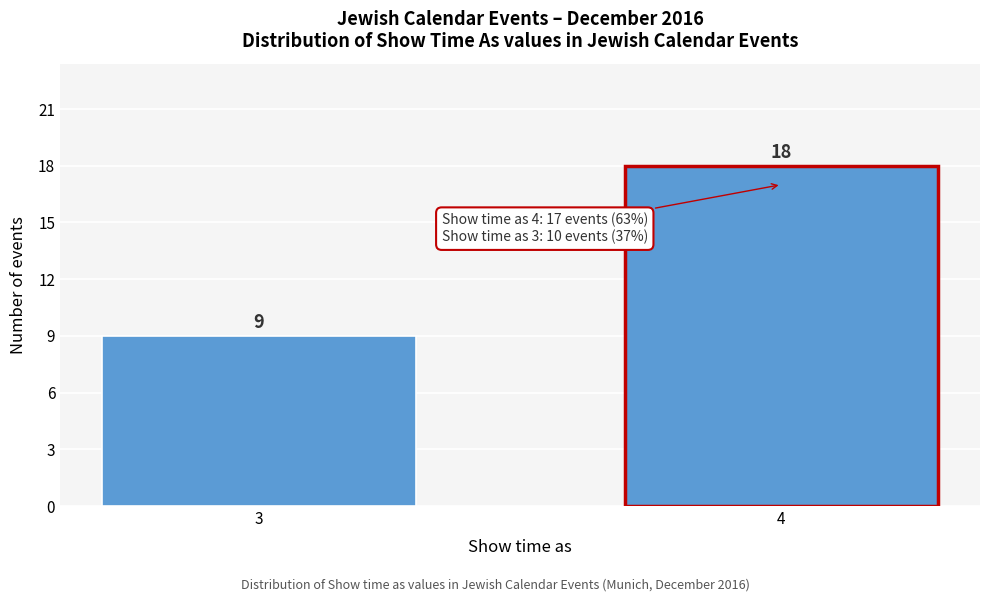

Reading left to right, what are all the values shown in this chart?

3=9	4=18